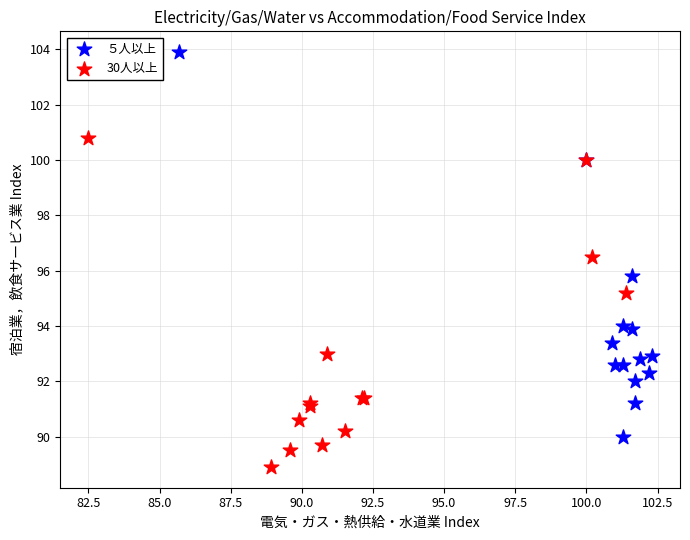

Which series has the largest Y range (max minus min)?

５人以上